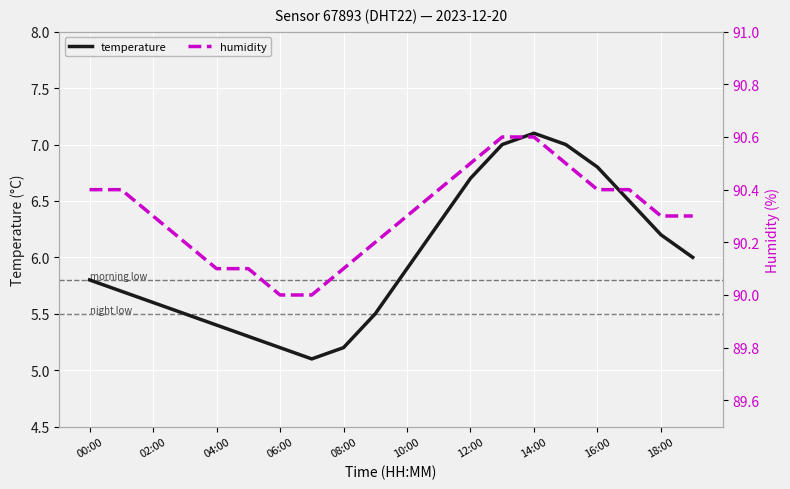

Read the humidity value at 15.

90.5